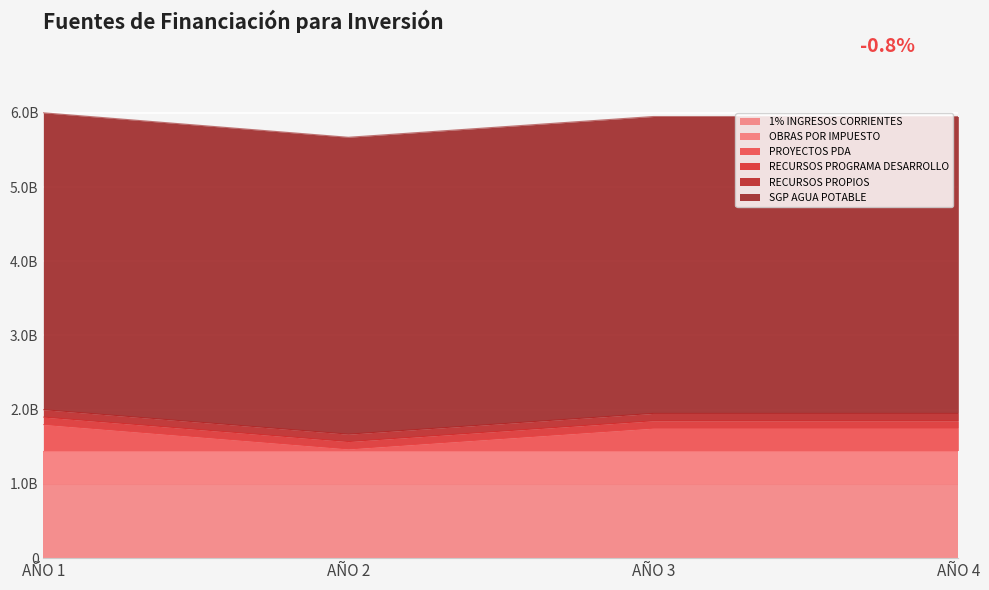

Reading left to right, transcribe all the data shown in this chart.

1% INGRESOS CORRIENTES: AÑO 1=1000000000	AÑO 2=1000000000	AÑO 3=1000000000	AÑO 4=1000000000
OBRAS POR IMPUESTO: AÑO 1=450000000	AÑO 2=450000000	AÑO 3=450000000	AÑO 4=450000000
PROYECTOS PDA: AÑO 1=350000000	AÑO 2=20000000	AÑO 3=300000000	AÑO 4=300000000
RECURSOS PROGRAMA DESARROLLO: AÑO 1=100000000	AÑO 2=100000000	AÑO 3=100000000	AÑO 4=100000000
RECURSOS PROPIOS: AÑO 1=100000000	AÑO 2=100000000	AÑO 3=100000000	AÑO 4=100000000
SGP AGUA POTABLE: AÑO 1=4000000000	AÑO 2=4000000000	AÑO 3=4000000000	AÑO 4=4000000000